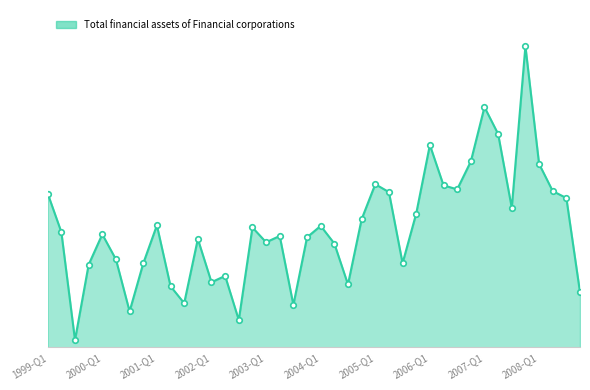

At which category does the data reach its first local peak?

2000-Q1